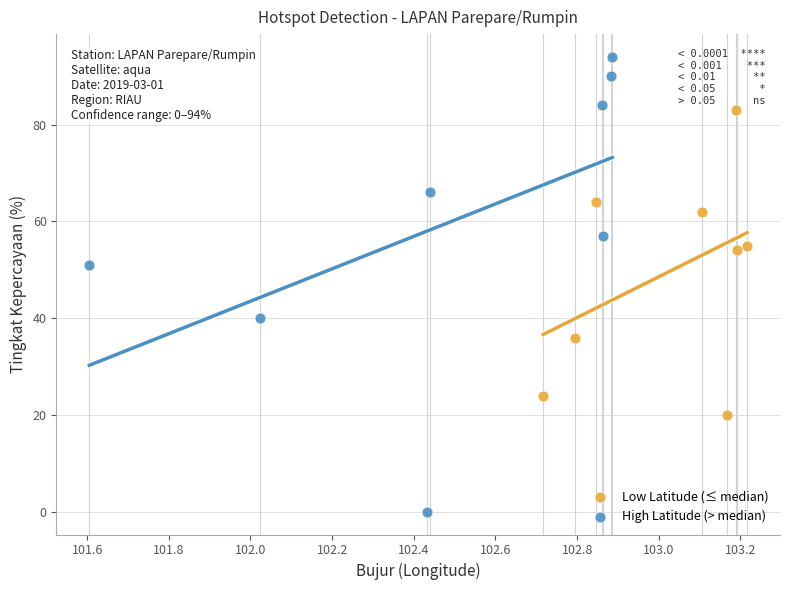

Which series has the widest spread of Y values?

High Latitude (> median)